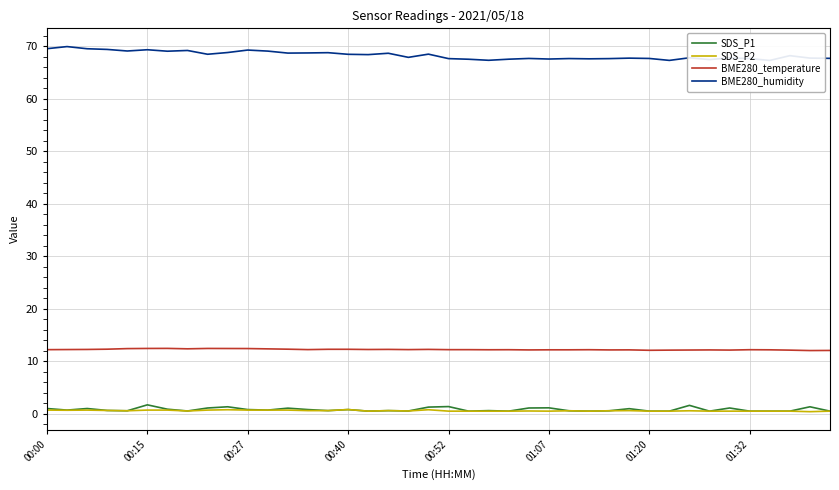

True or false: SDS_P1 and BME280_temperature intersect in this chart.

False